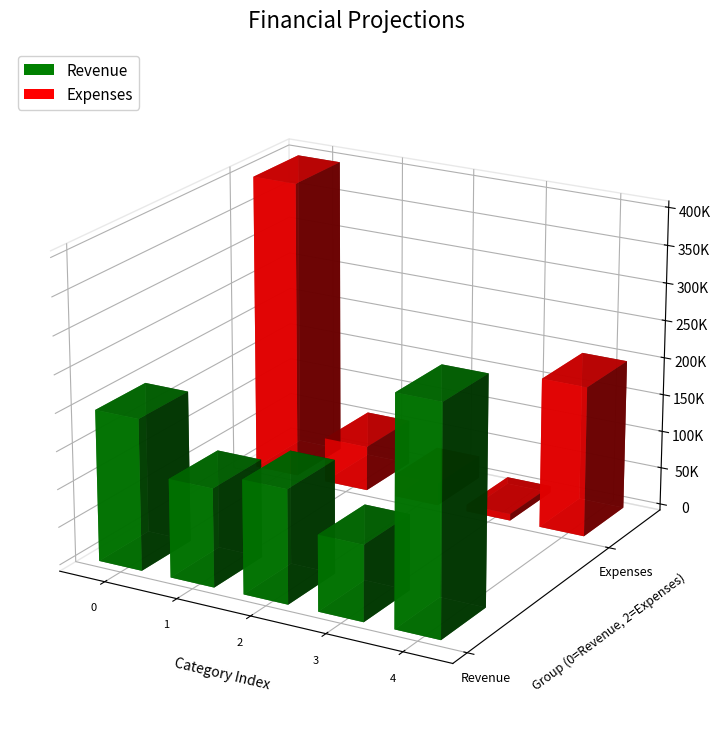

Is it true that Expenses equals 357003 at United States/Liability Insurance?

False